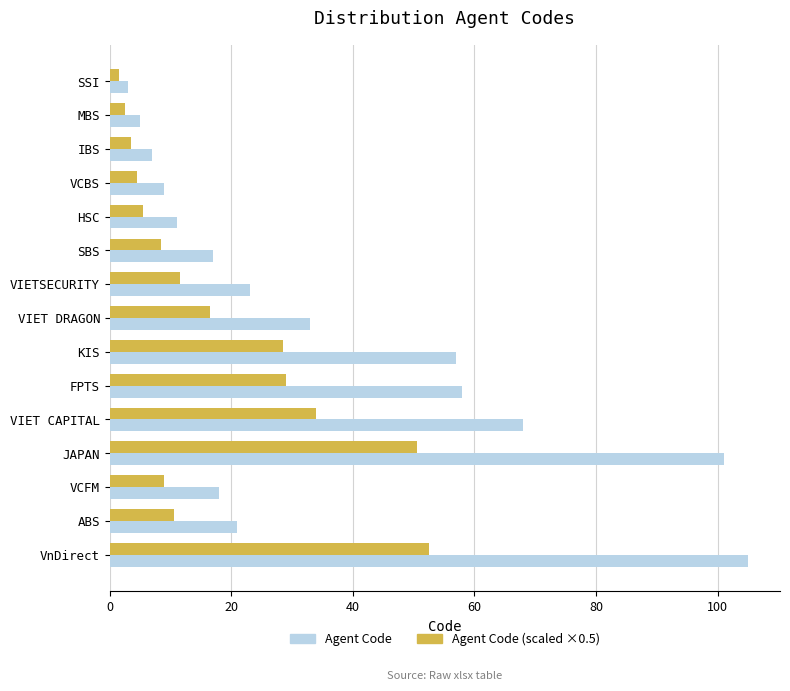

Which series has the largest range (max minus min)?

Agent Code